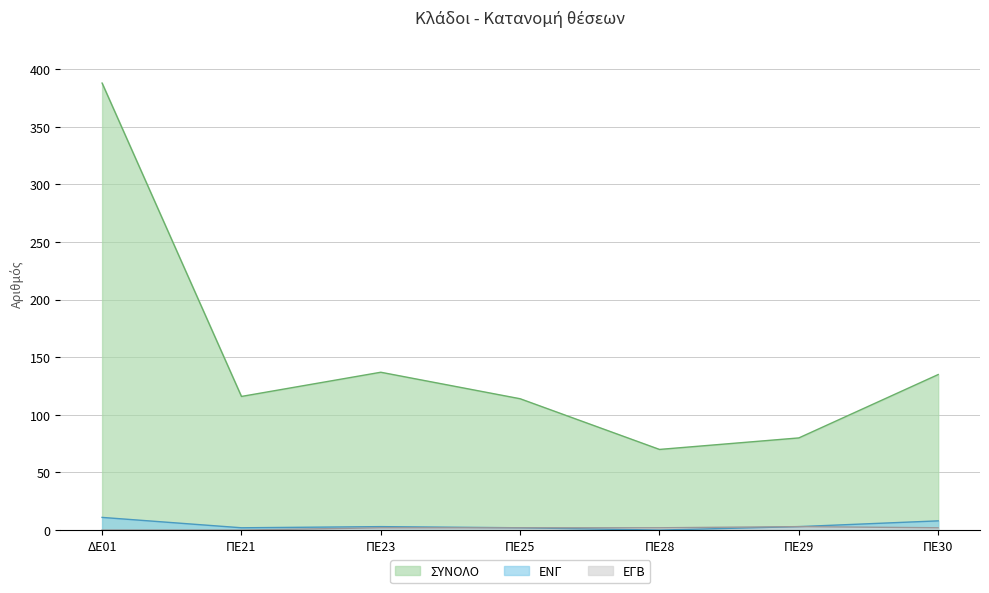

Reading left to right, extract all data points from this chart.

ΣΥΝΟΛΟ: 388	116	137	114	70	80	135
ΕΝΓ: 11	2	3	2	0	3	8
ΕΓΒ: 0	0	2	2	2	3	2